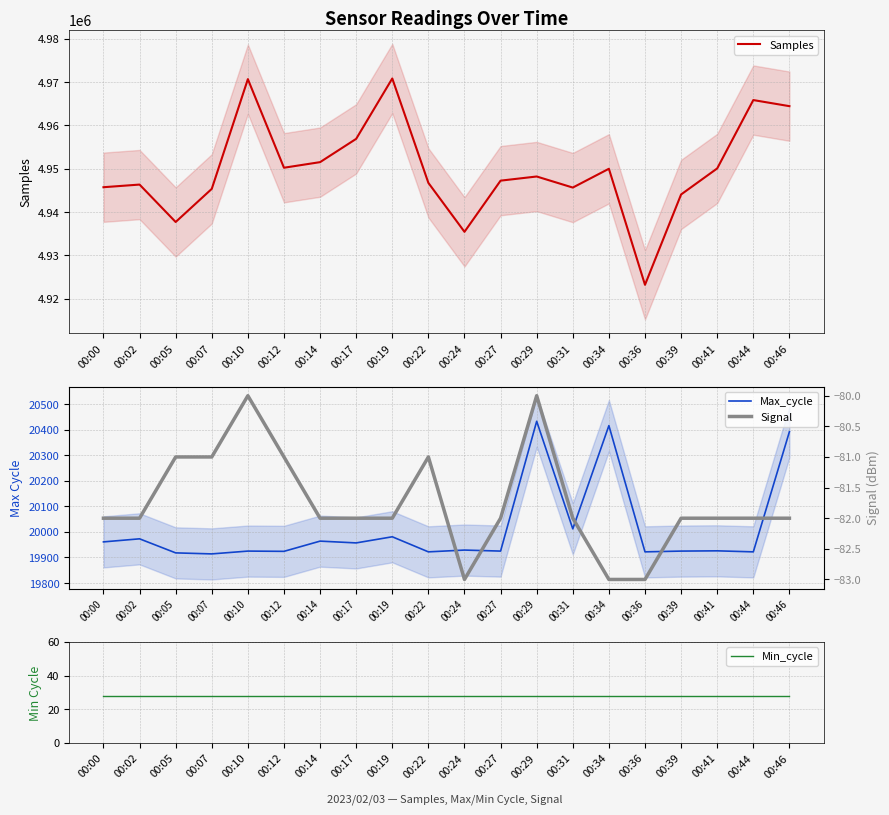

The Min_cycle series shows 7 at 00:10. True or false?

False